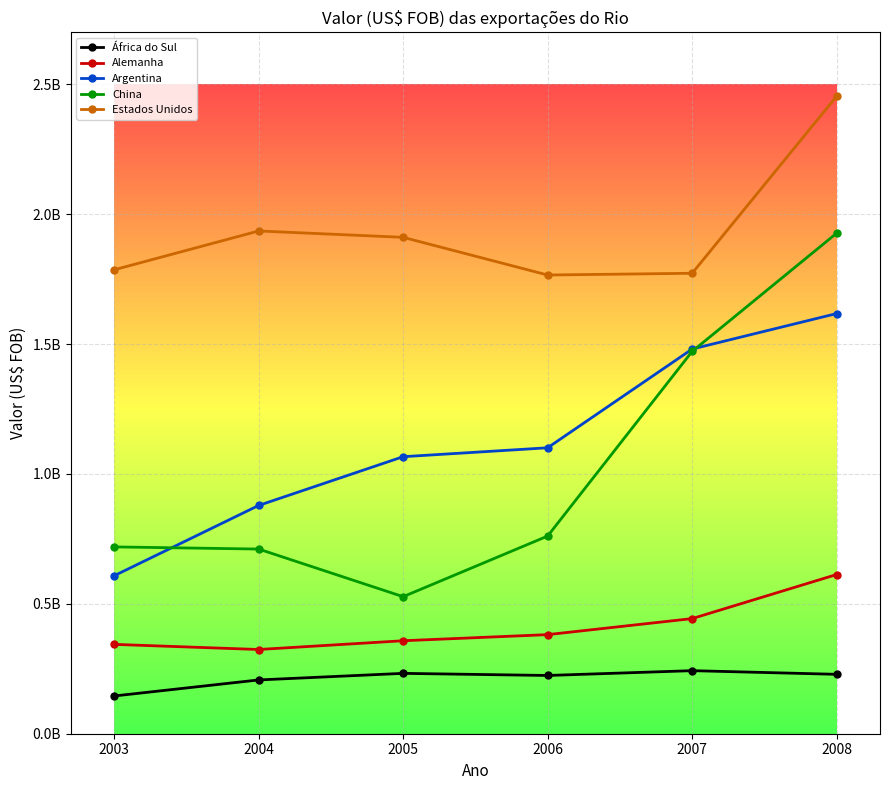

True or false: Estados Unidos and Argentina cross at least once.

False